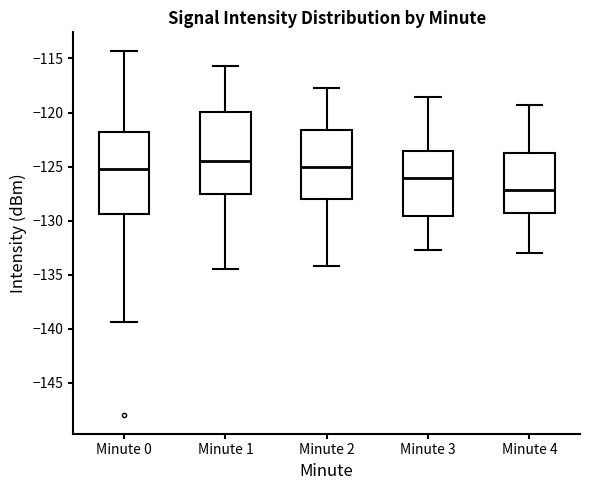

Reading left to right, read every box against the y-axis: the position of its median line, the range the box covers, and the ends of its whiskers. The values are not printed on the chart, so give them approximately, as read against the axis.

Minute 0: median -125.0, box -129.5 to -122.0, whiskers -139.5 to -114.5
Minute 1: median -124.5, box -127.5 to -120.0, whiskers -134.5 to -115.5
Minute 2: median -125.0, box -128.0 to -121.5, whiskers -134.0 to -118.0
Minute 3: median -126.0, box -129.5 to -123.5, whiskers -132.5 to -118.5
Minute 4: median -127.0, box -129.5 to -123.5, whiskers -133.0 to -119.5